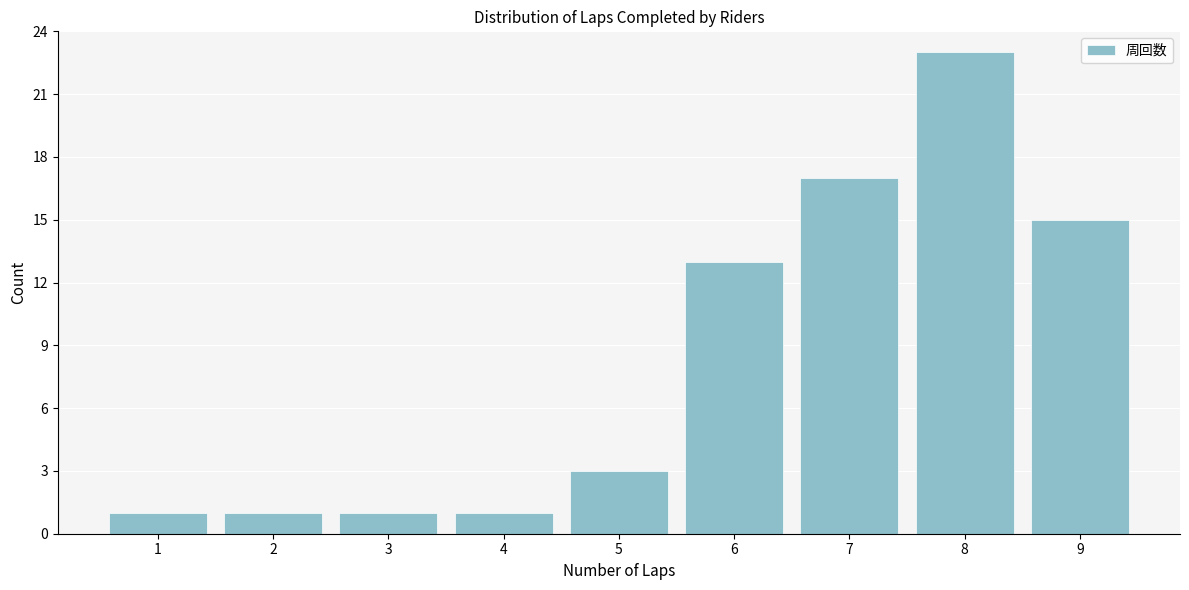

Reading left to right, transcribe all the data shown in this chart.

1=1	2=1	3=1	4=1	5=3	6=13	7=17	8=23	9=15